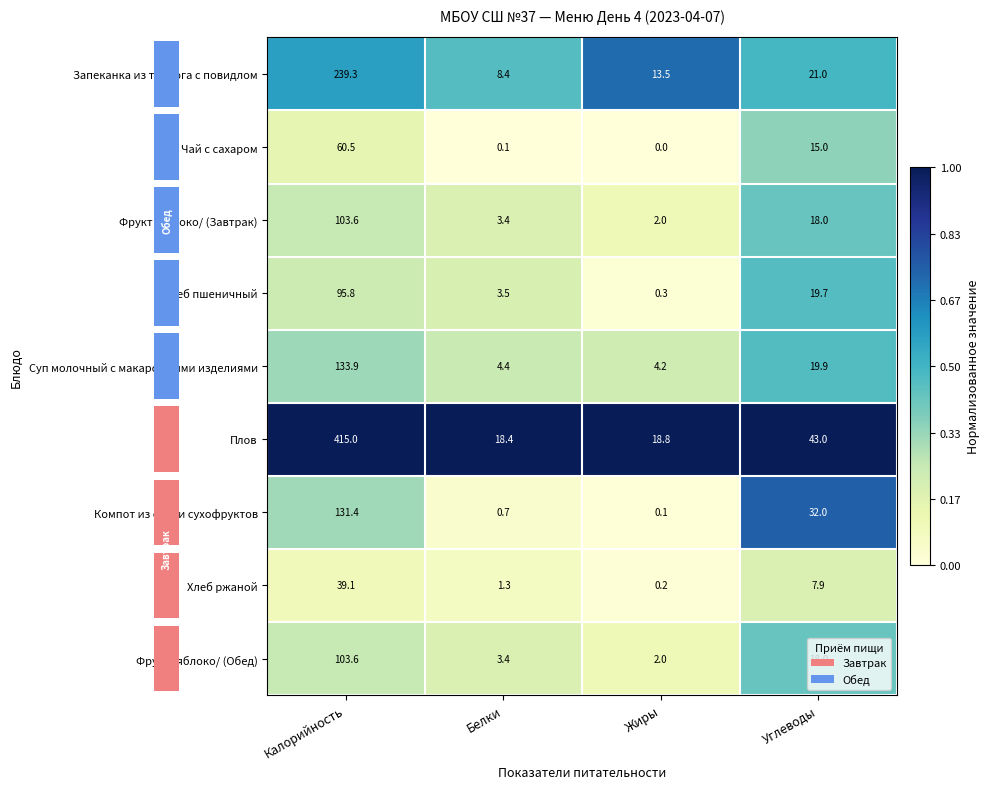

Which series has the widest spread of values?

Плов